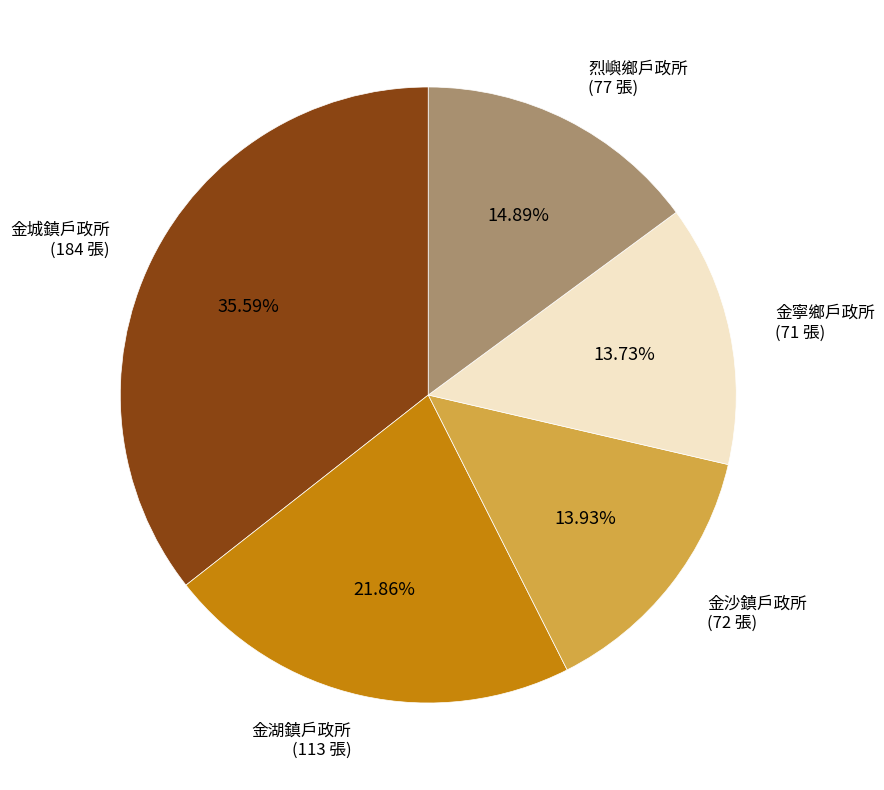

Which slice is the largest?

金城鎮戶政所